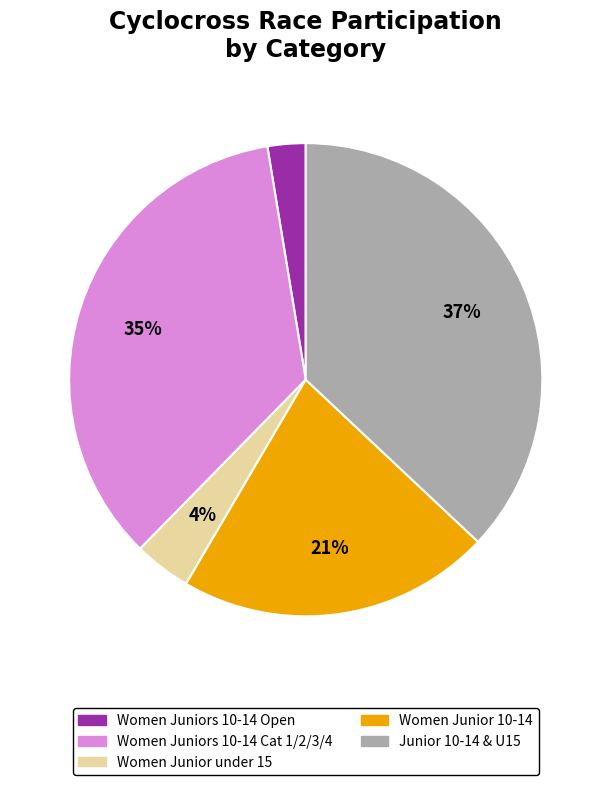

What is the largest slice in the pie chart?

Junior 10-14 & U15